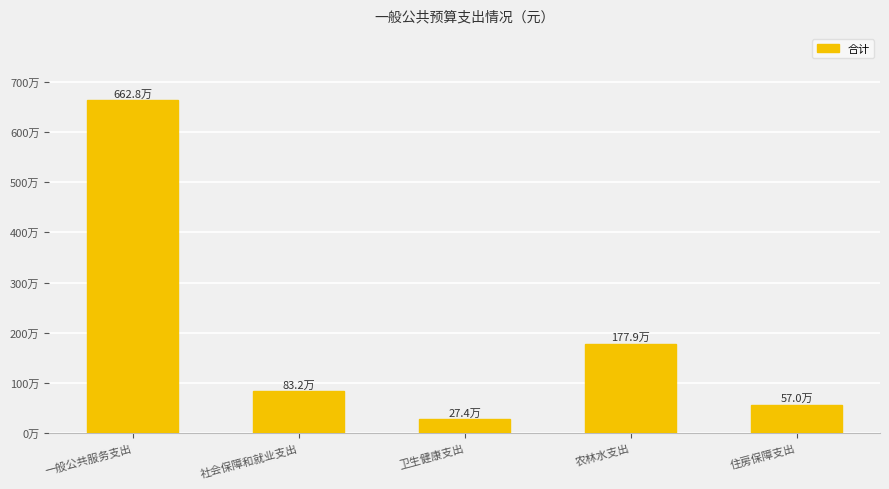

Rank the categories by value from lowest to highest.

卫生健康支出, 住房保障支出, 社会保障和就业支出, 农林水支出, 一般公共服务支出